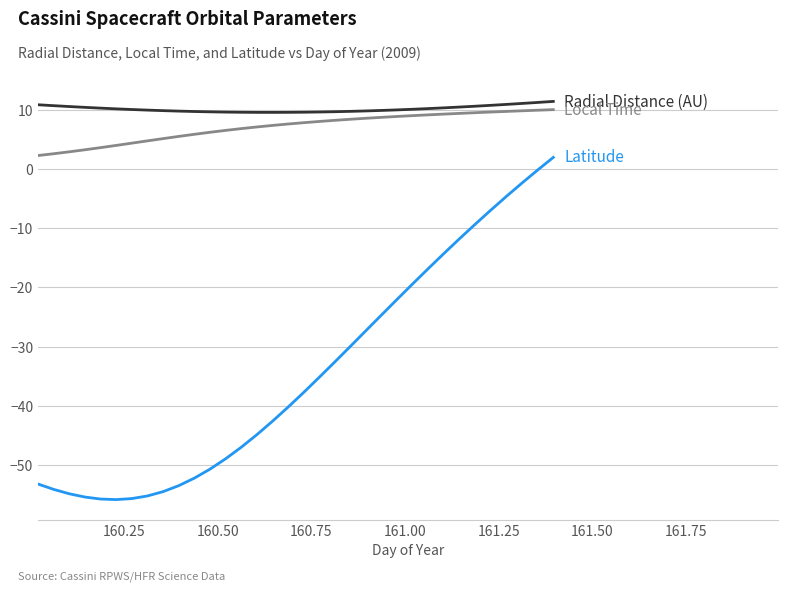

What is the smallest value displayed?

-55.8